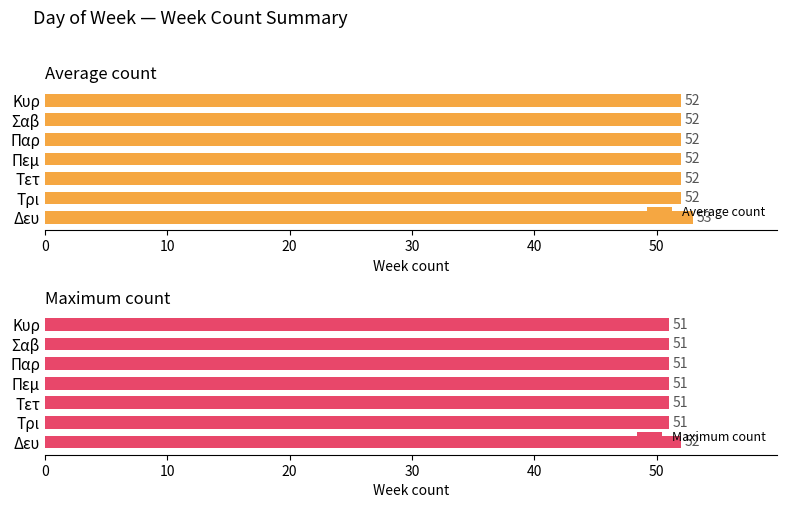

What is the lowest value of the Average count series?

52